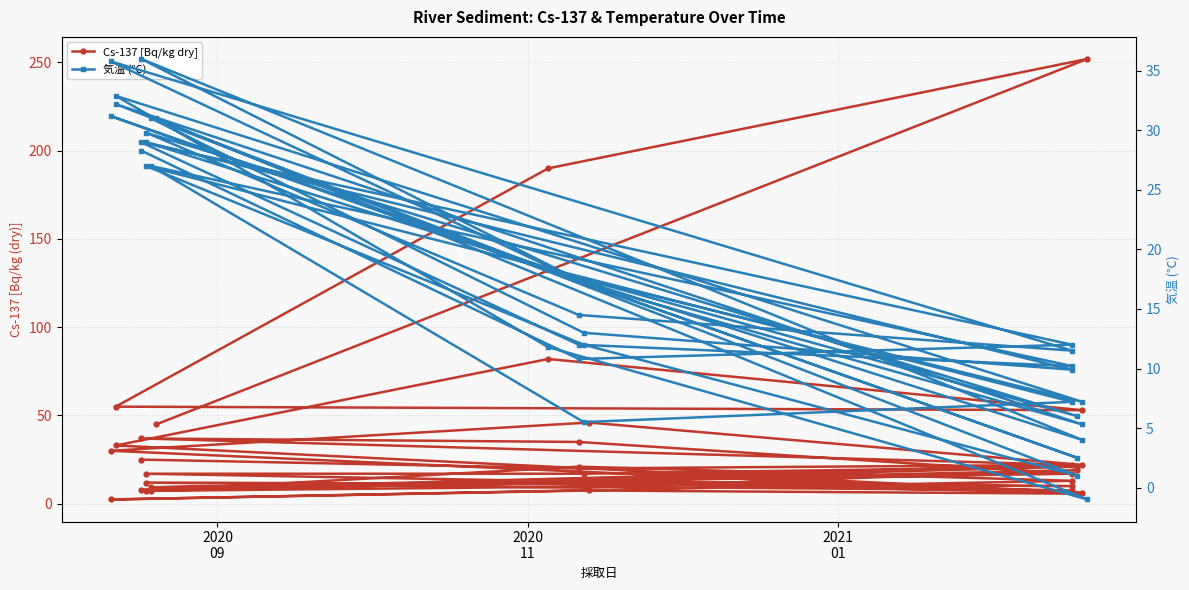

Reading left to right, what are all the values shown in this chart?

Cs-137 [Bq/kg dry]: 25.0	20.0	22.0	37.0	35.0	17.0	9.3	13.0	10.0	12.0	9.1	19.0	7.3	9.7	7.5	17.0	17.0	21.0	7.2	21.0	13.0	2.4	7.5	5.7	30.0	46.0	22.0	8.0	12.0	6.3	33.0	82.0	53.0	55.0	190.0	252.0	45.0
気温 (℃): 28.3	10.8	12.0	29.0	12.0	10.2	27.0	5.5	7.2	27.0	12.0	1.0	31.0	13.0	9.9	29.0	17.5	6.0	29.8	14.5	11.5	35.8	17.0	2.5	31.2	17.2	4.0	36.0	17.0	5.3	32.2	18.3	7.2	32.9	11.8	-1.0	31.0